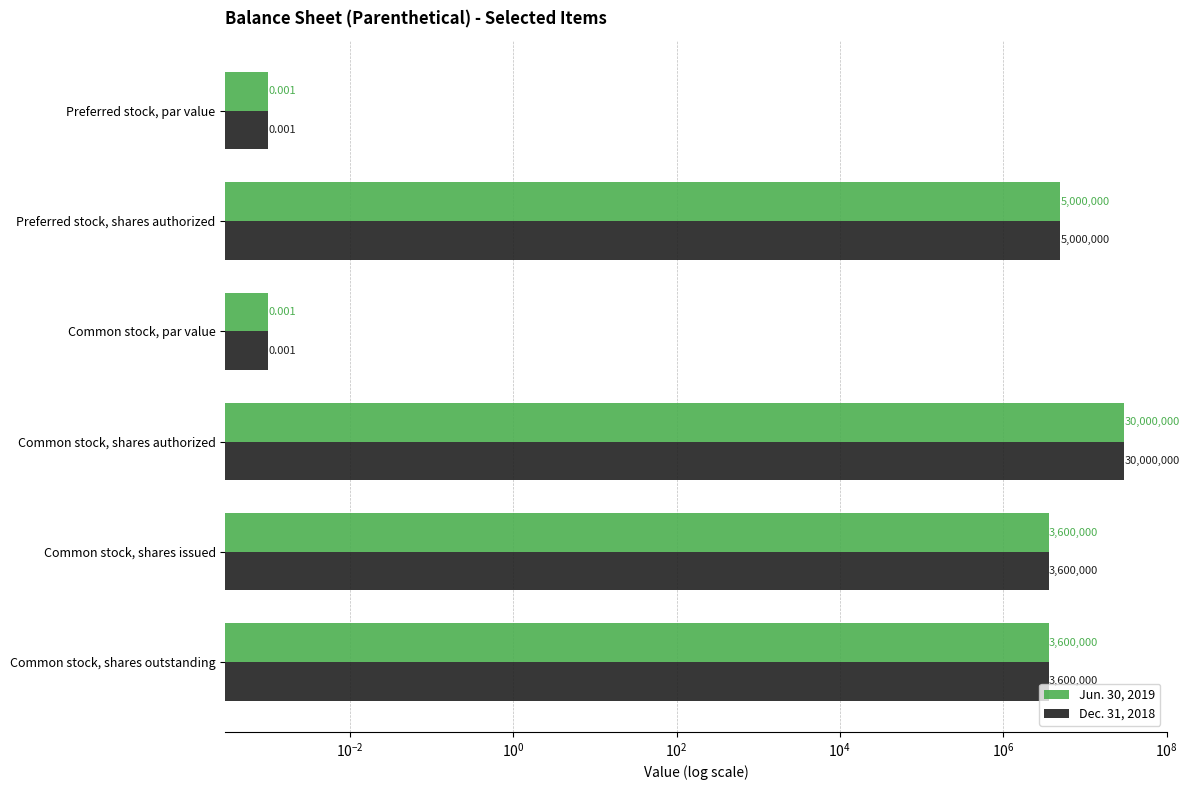

How many categories are shown in the chart?

6